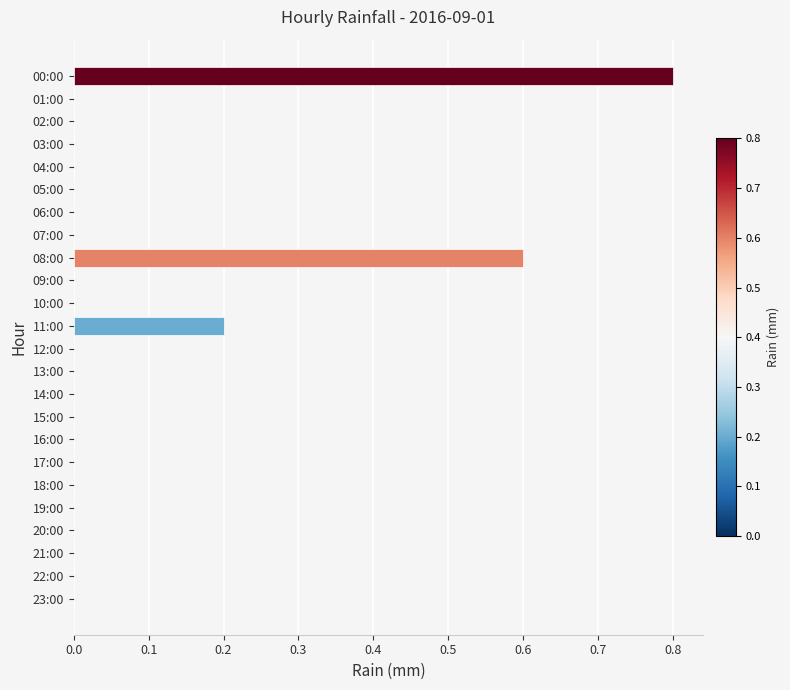

The value at 08:00 is 0.2. True or false?

False